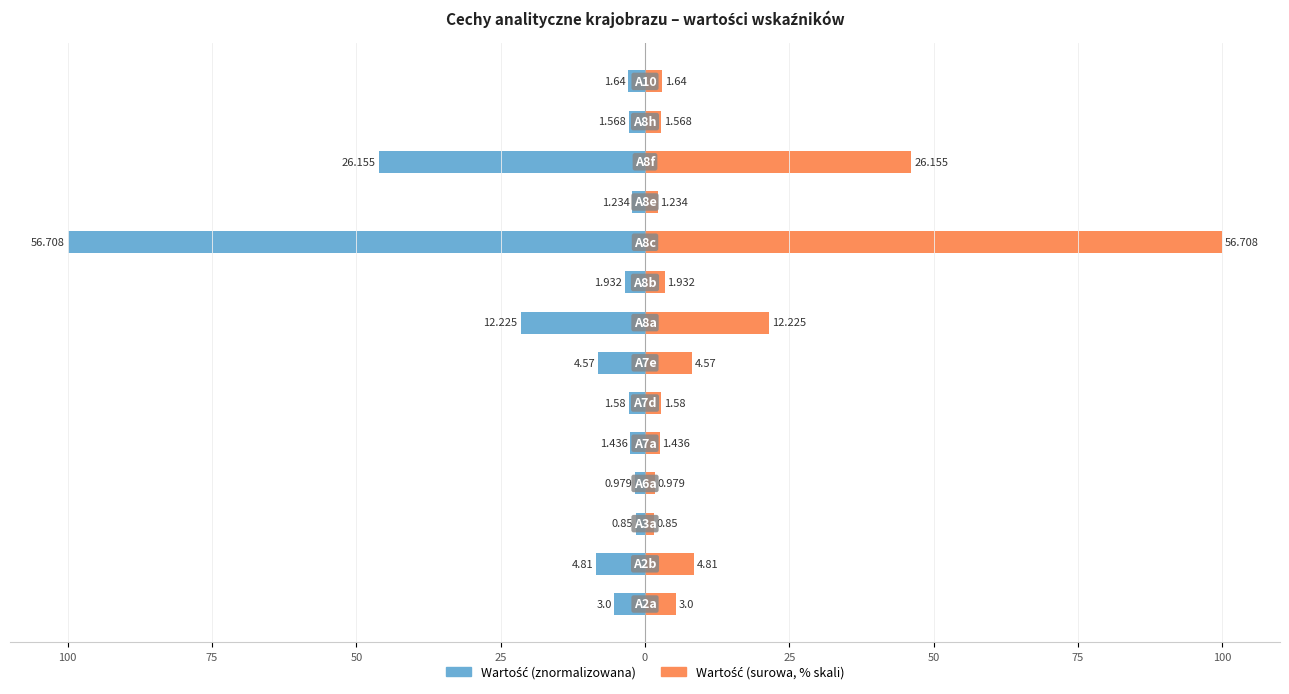

What is the minimum value for Wartość?

-100.0